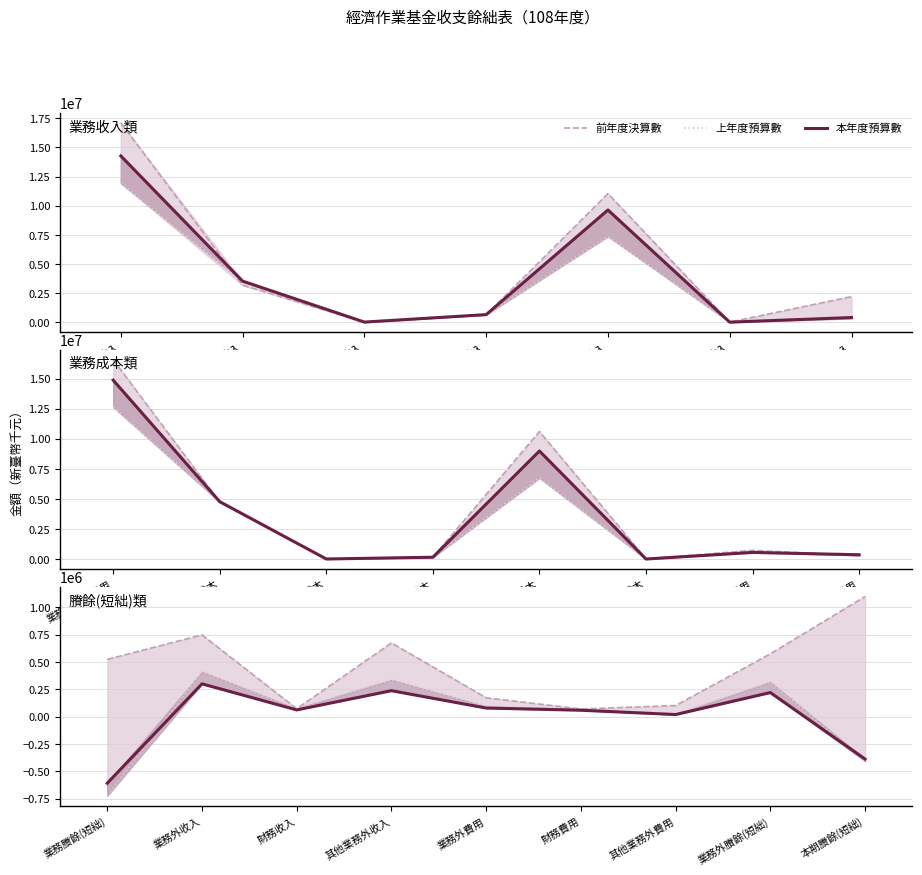

What is the difference between the highest and lowest values at 業務外收入?

447270